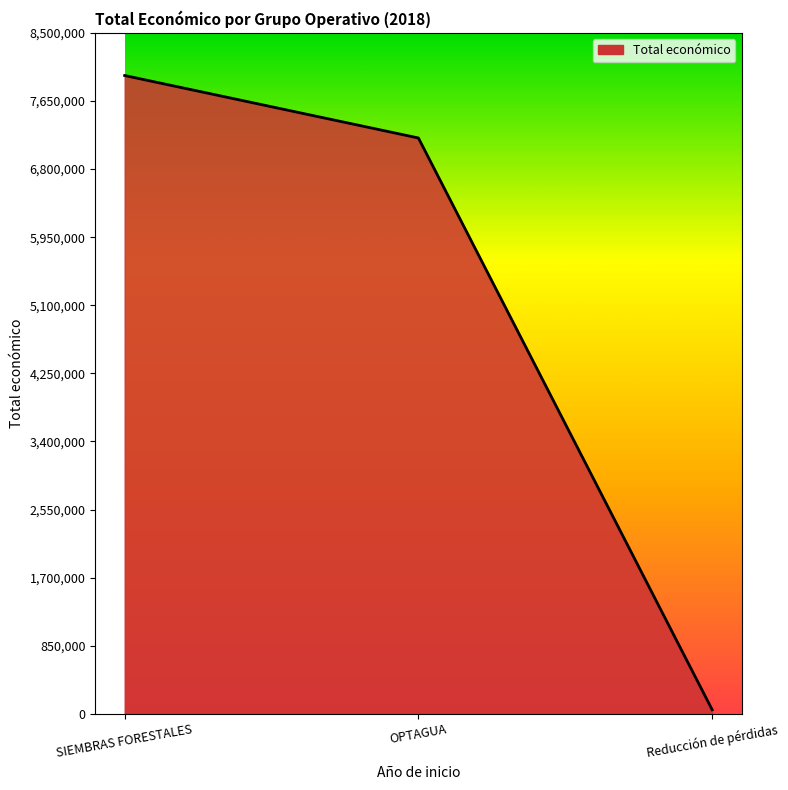

Where is the data nearest to the value 4009734?

OPTAGUA